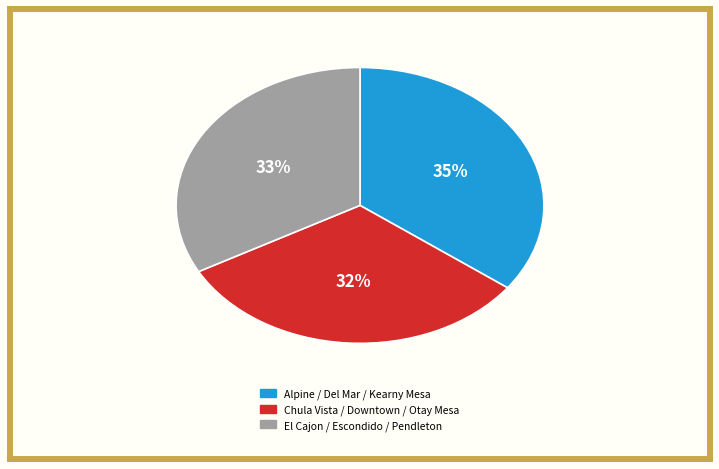

To the nearest percent, what is the average slice percentage?

33%